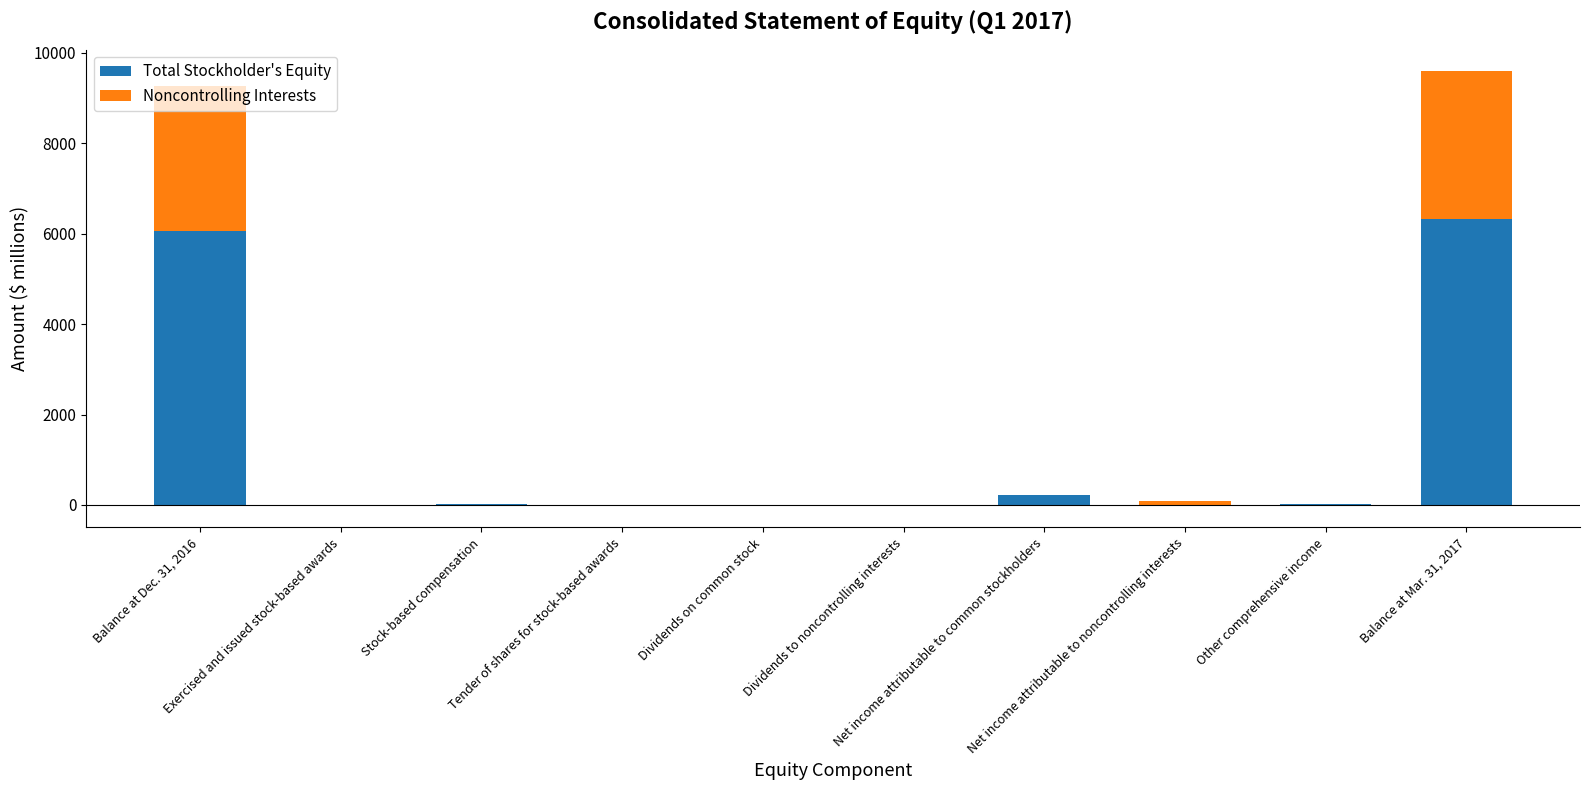

Reading right to left, list all the values displayed in this chart.

Total Stockholder's Equity: 6318	11	0	228	0	1	-9	31	5	6051
Noncontrolling Interests: 3269	0	78	0	-15	0	0	0	0	3206